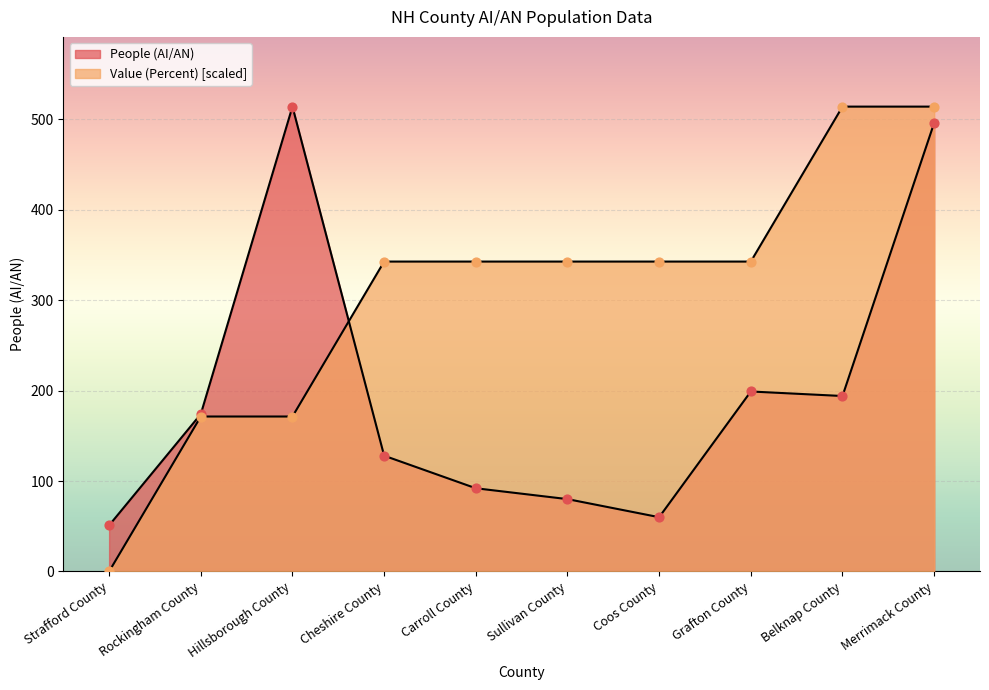

Which series has the widest spread of Y values?

Value (Percent)